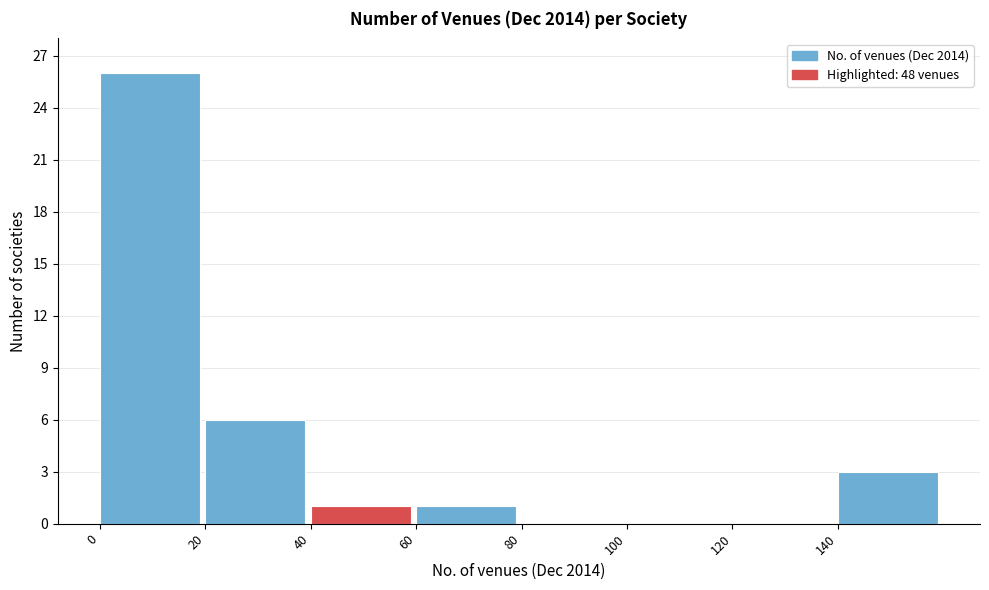

Reading left to right, list every bar in this chart as the range it spans on the x-axis followed by its height. The values are not printed on the chart, so give them approximately, as read against the axis.

0 to 20: 26
20 to 40: 6
40 to 60: 1
60 to 80: 1
80 to 100: 0
100 to 120: 0
120 to 140: 0
140 to 160: 3